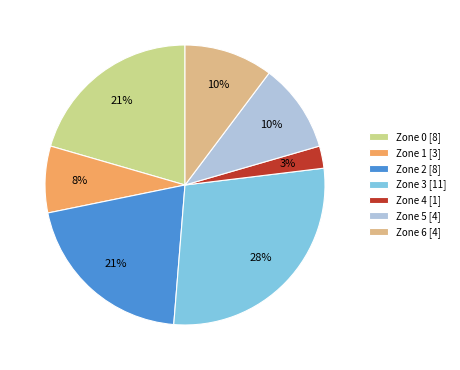

To the nearest percent, what portion does Zone 5 represent?

10%